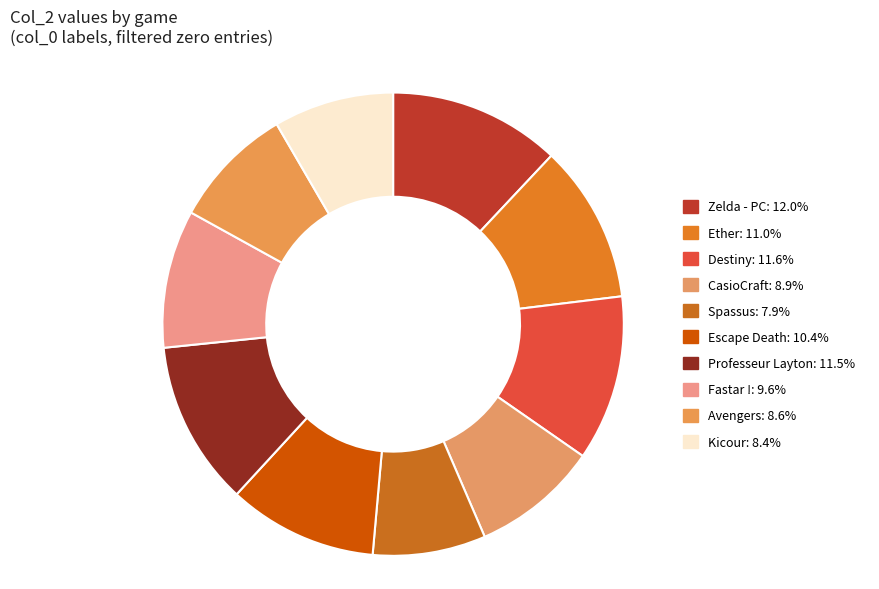

How many segments does this pie chart have?

10